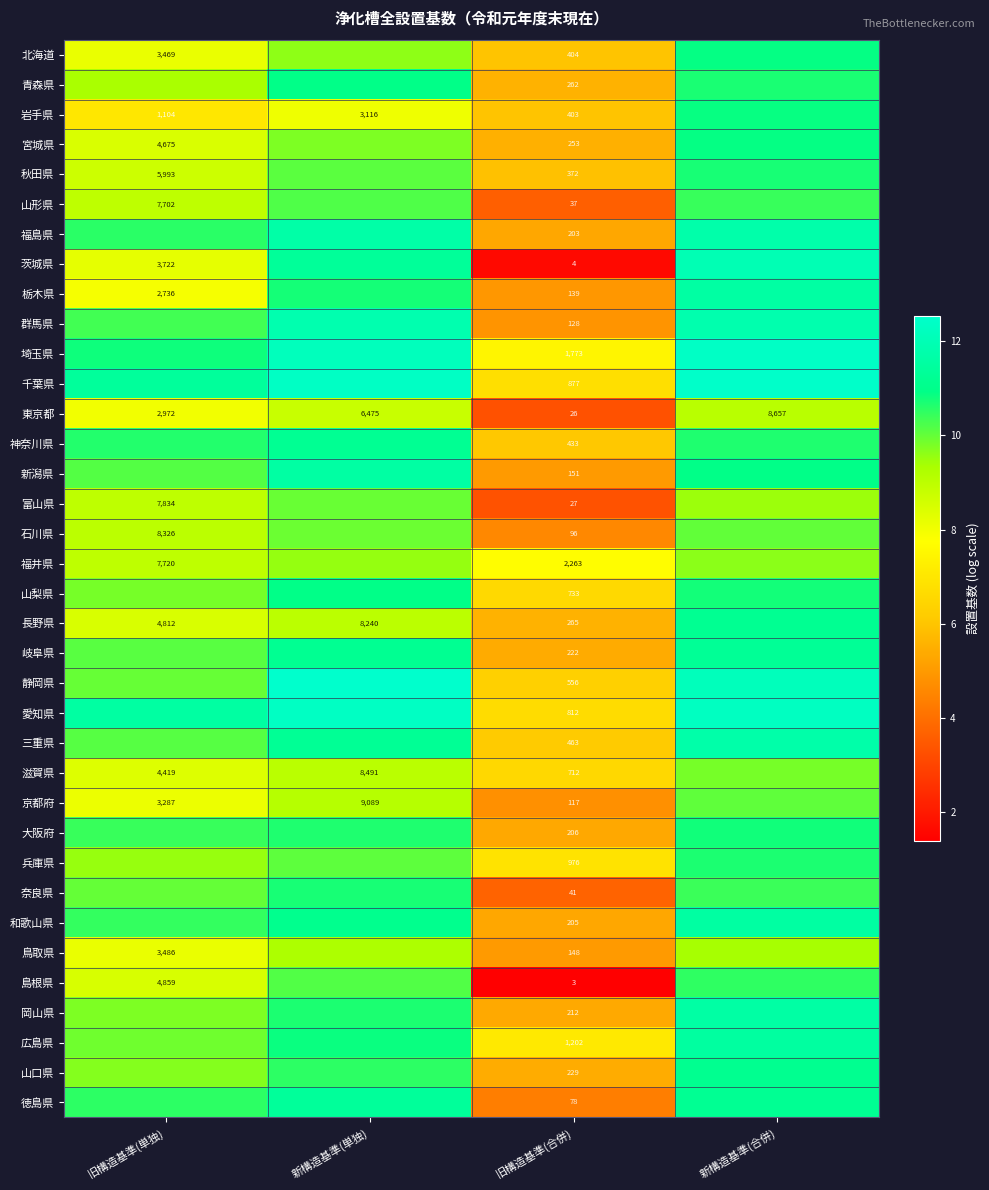

Is the value of 富山県 at 新構造基準(合併) greater than the value of 栃木県 at 新構造基準(単独)?

No